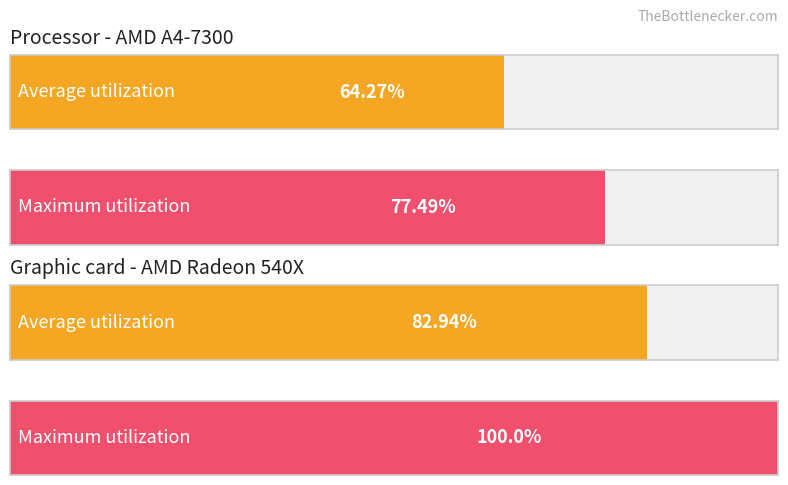

List the series in order of their peak value, highest first.

Maximum utilization, Average utilization